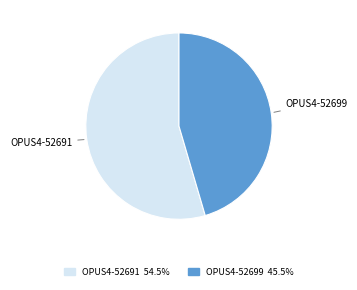

Between OPUS4-52691 and OPUS4-52699, which is larger?

OPUS4-52691